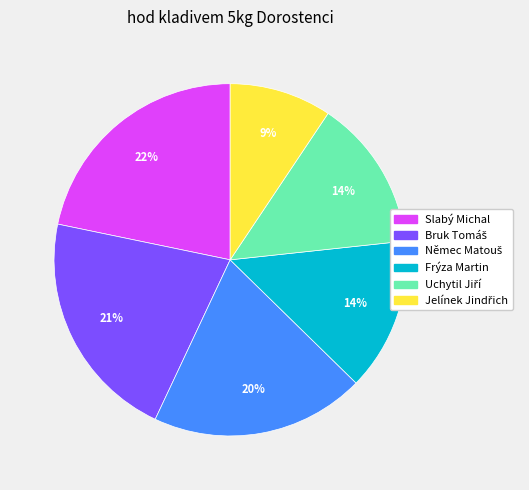

True or false: Frýza Martin accounts for 8% of the total.

False